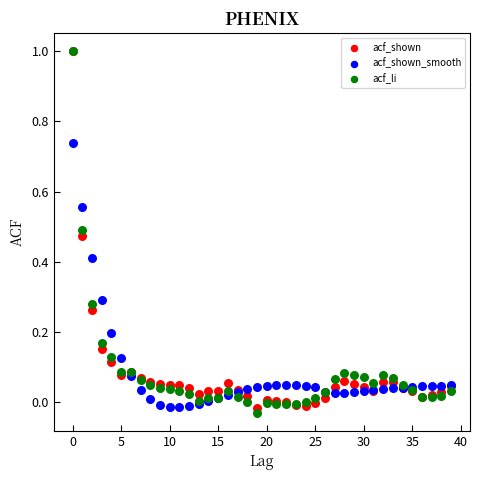

Which series has the widest spread of Y values?

acf_li